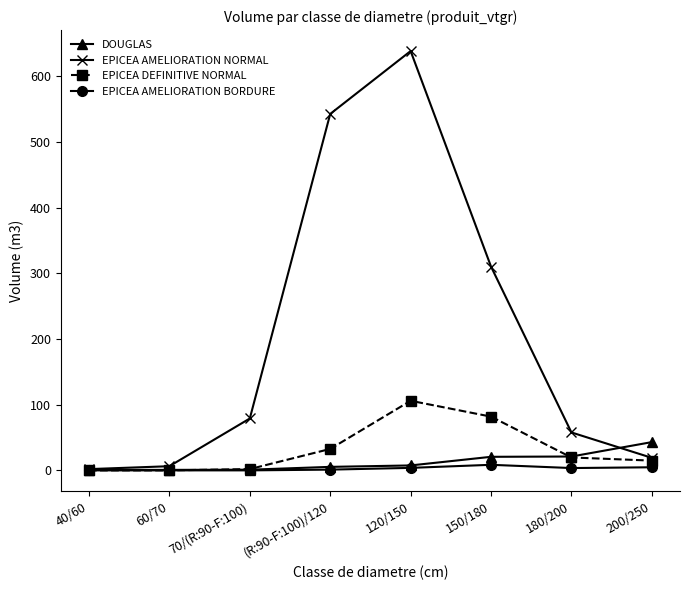

Which series has the largest total across all categories?

EPICEA AMELIORATION NORMAL